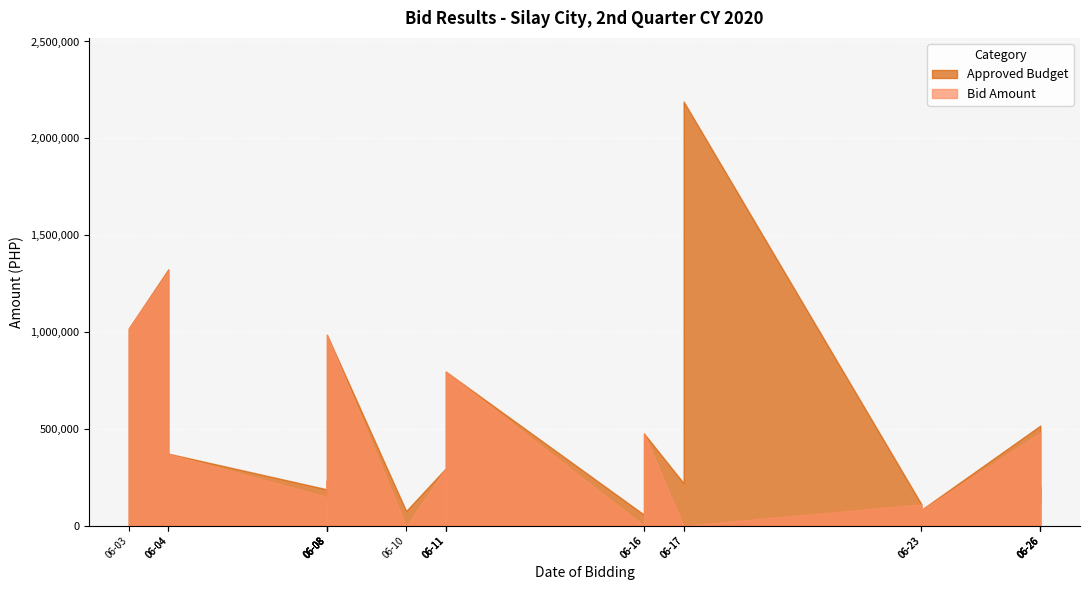

Which series has the largest total across all categories?

Approved Budget